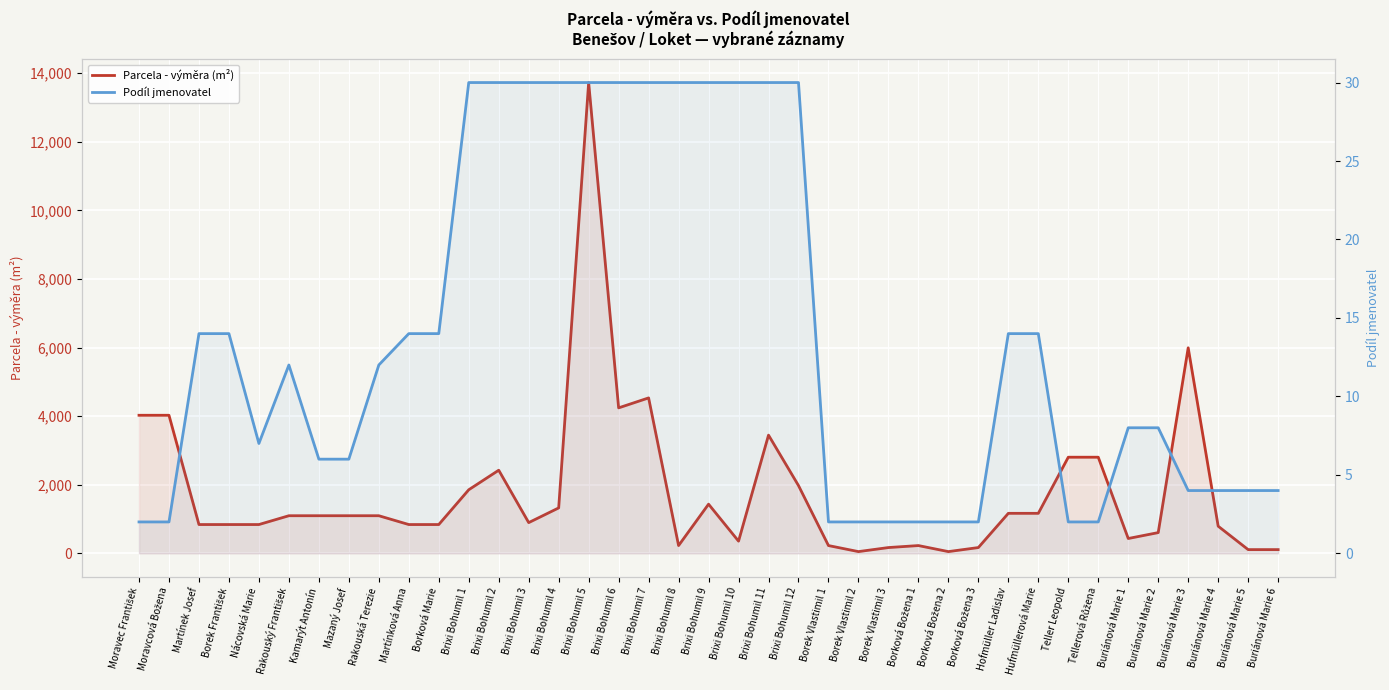

In Podíl jmenovatel, how many points are lower than both neighbors (excluding endpoints)?

1